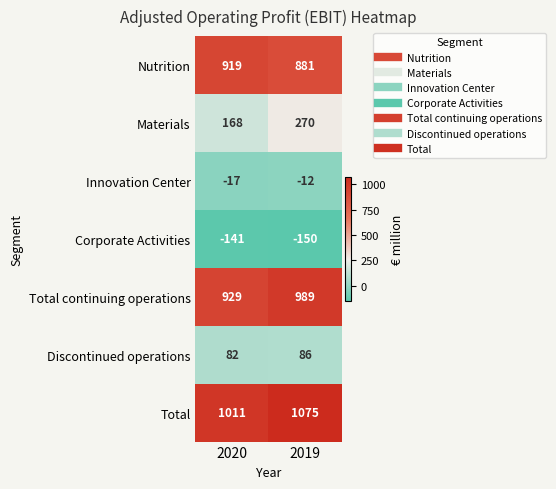

The value of Nutrition at 2019 is 881. True or false?

True